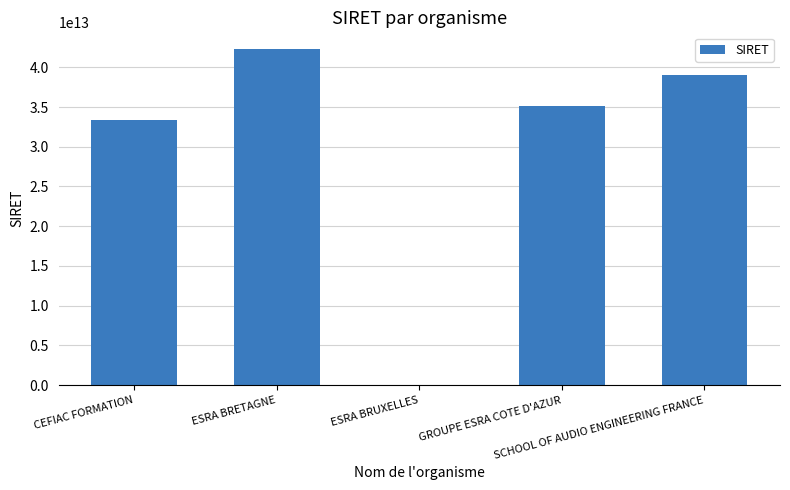

What is the average value?

29977523600024